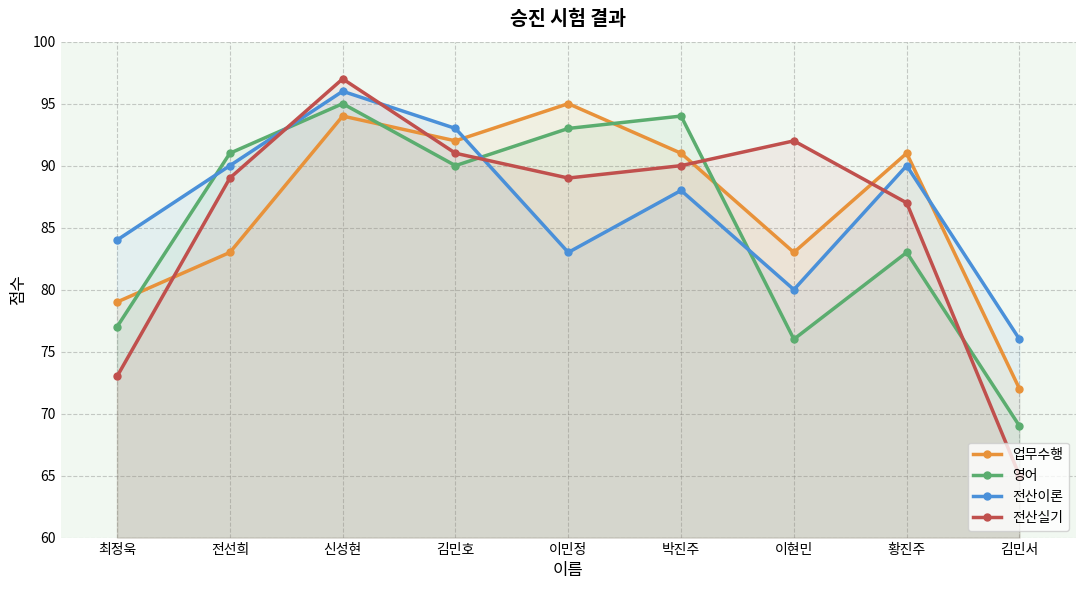

Does the chart display data point markers on the line(s)?

Yes